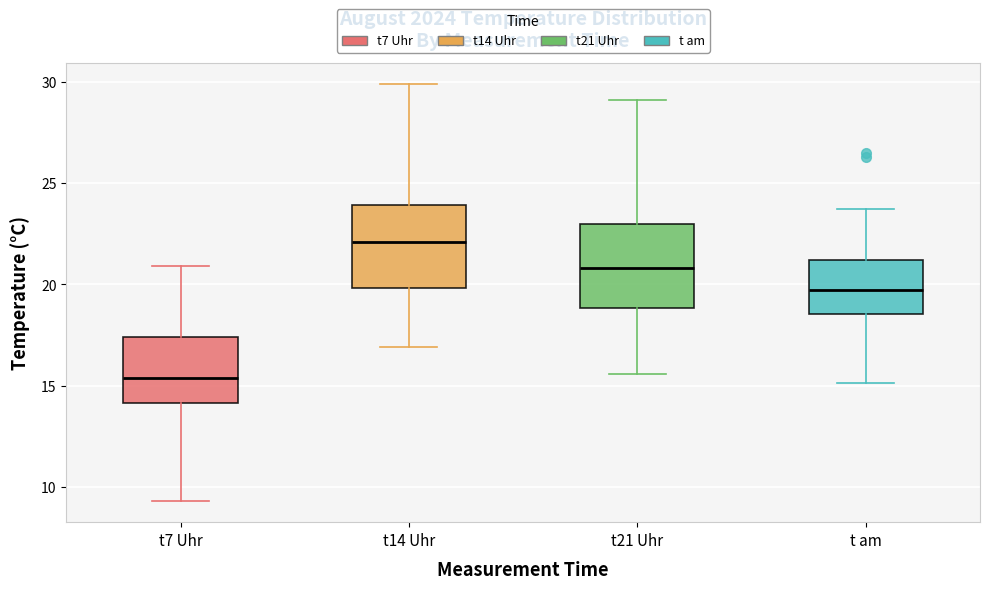

Where is the lower edge of the box for t7 Uhr on the y-axis? The values are not printed on the chart, so give them approximately, as read against the axis.

14.0